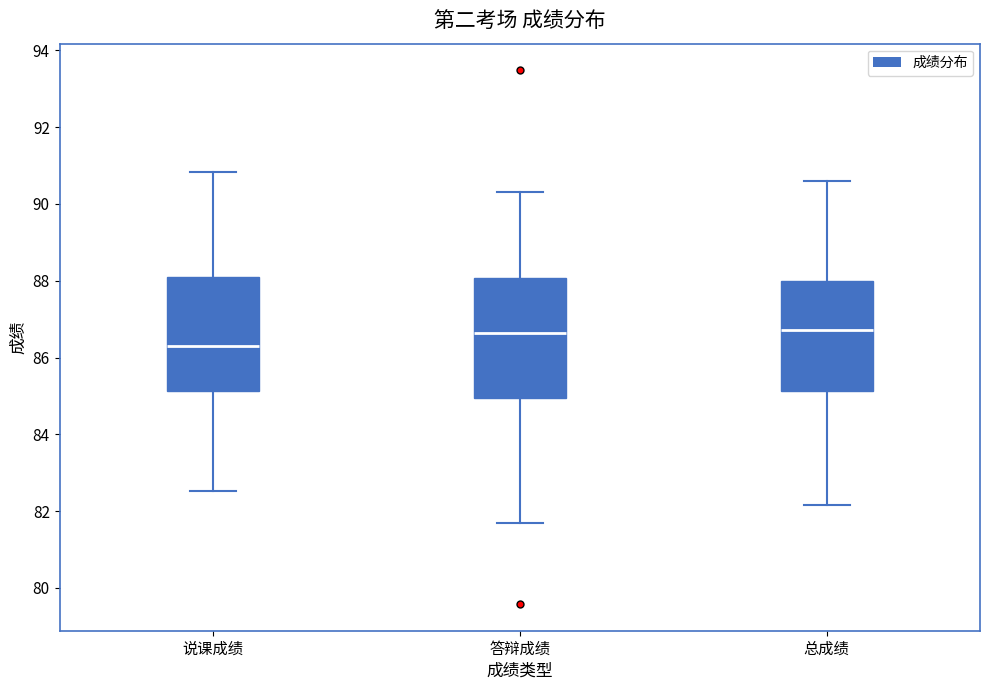

Where is the lower edge of the box for 答辩成绩 on the y-axis? The values are not printed on the chart, so give them approximately, as read against the axis.

85.0